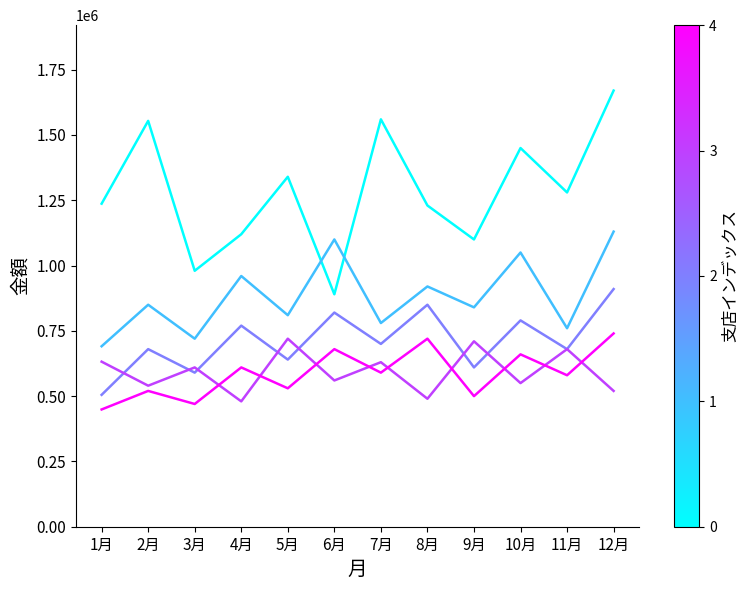

What is the total value across all series at 3月?

3370000